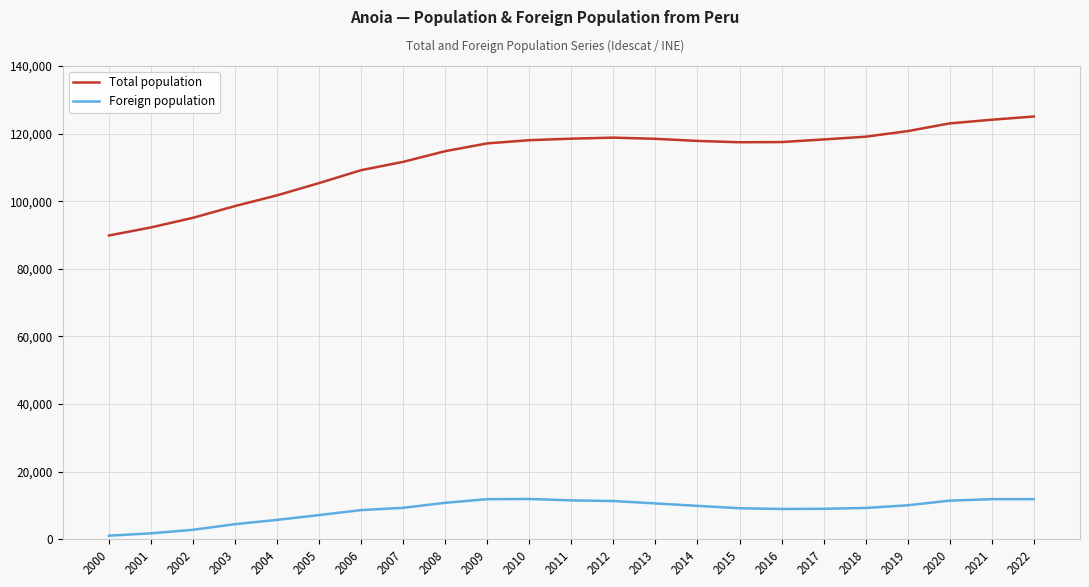

At how many categories does at least one series exceed 66034?

23